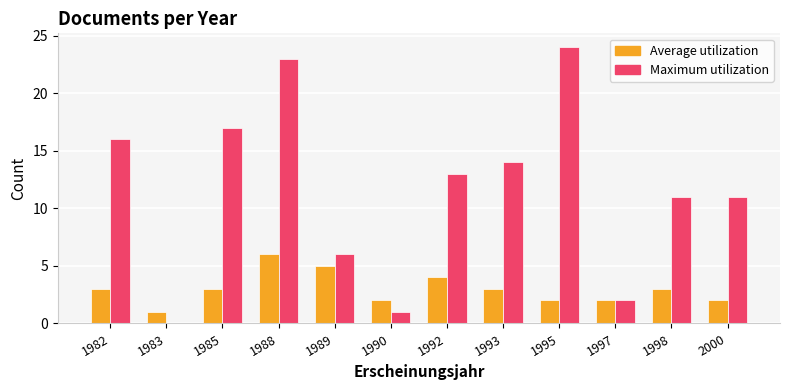

Reading right to left, list all the values displayed in this chart.

Average utilization: 2	3	2	2	3	4	2	5	6	3	1	3
Maximum utilization: 11	11	2	24	14	13	1	6	23	17	0	16